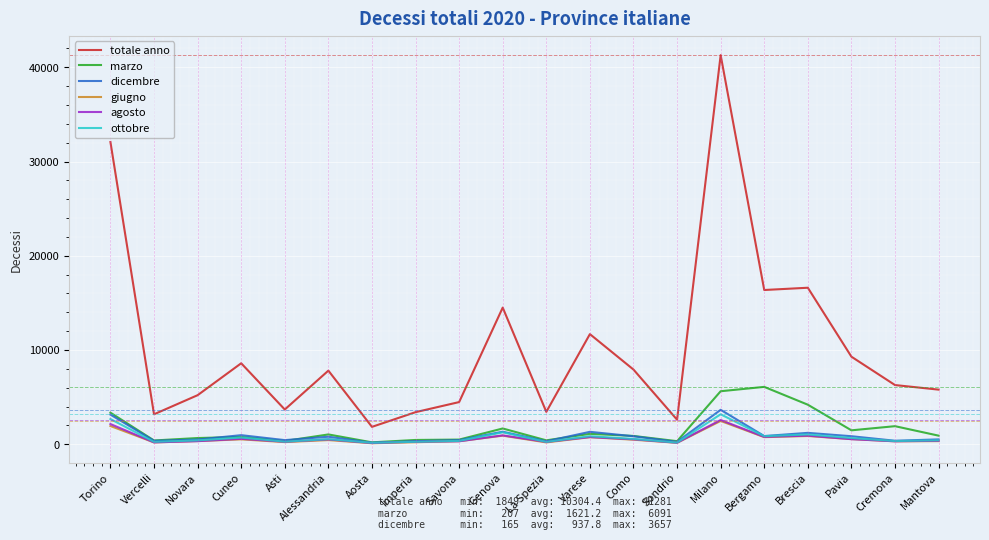

True or false: dicembre and totale anno intersect in this chart.

False